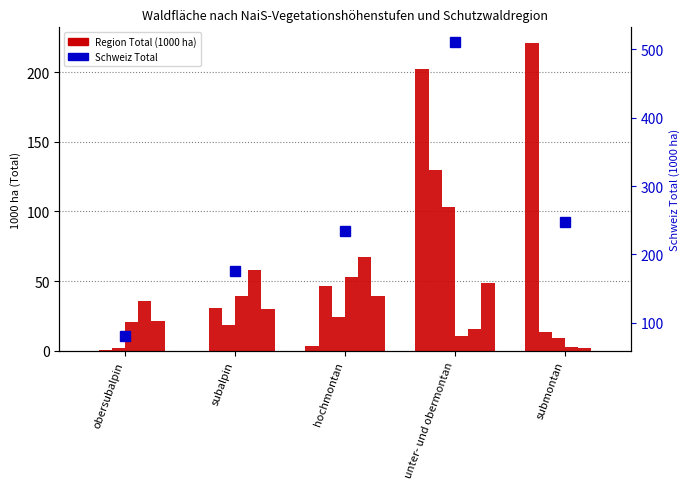

What is the approximate value of Alpen Südost at submontan?

2.0